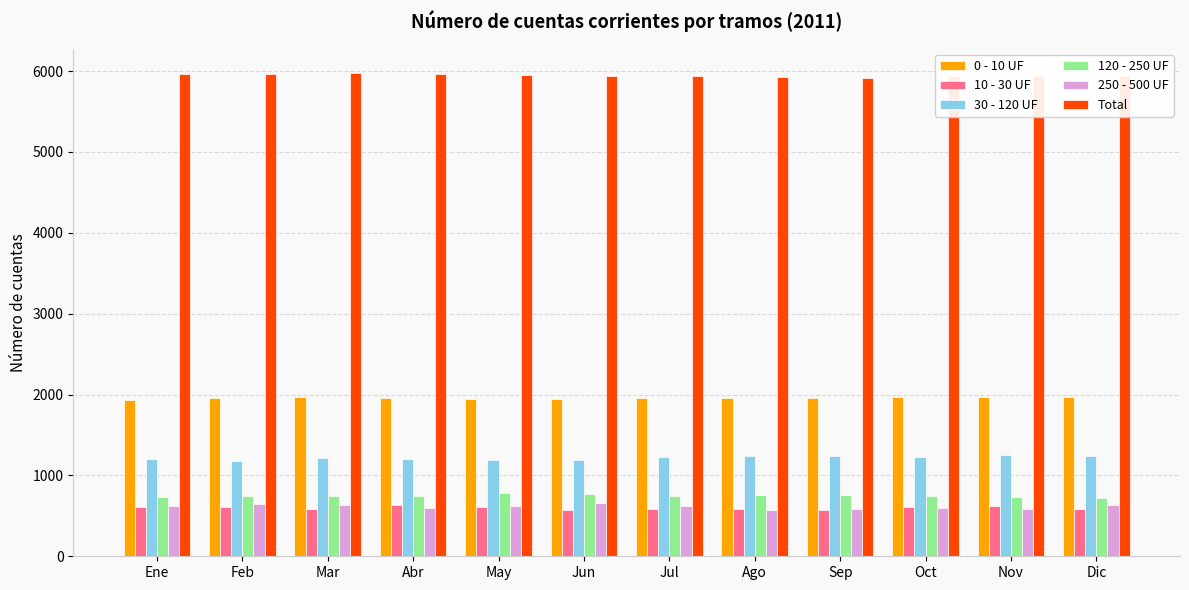

Is the value of 30 - 120 UF at Nov greater than the value of 0 - 10 UF at Mar?

No